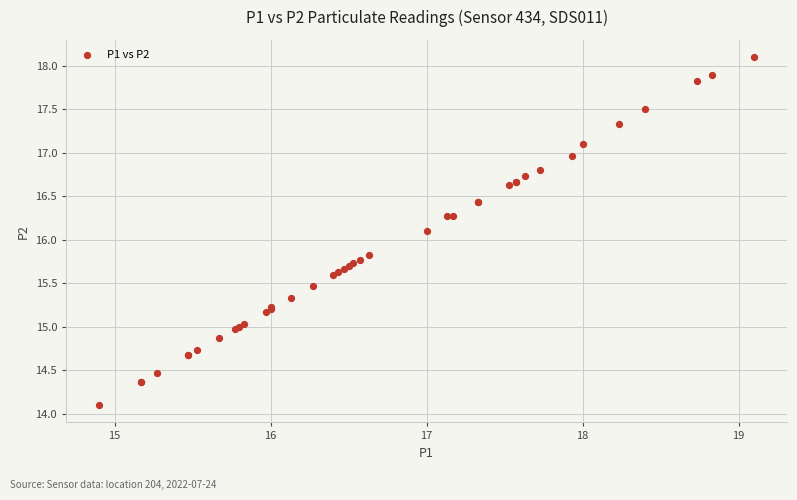

What Y value in the scatter plot is closest to 16?

16.1